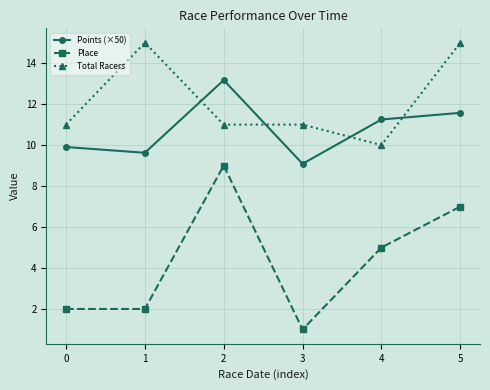

At which category is the sum across all series the highest?

5